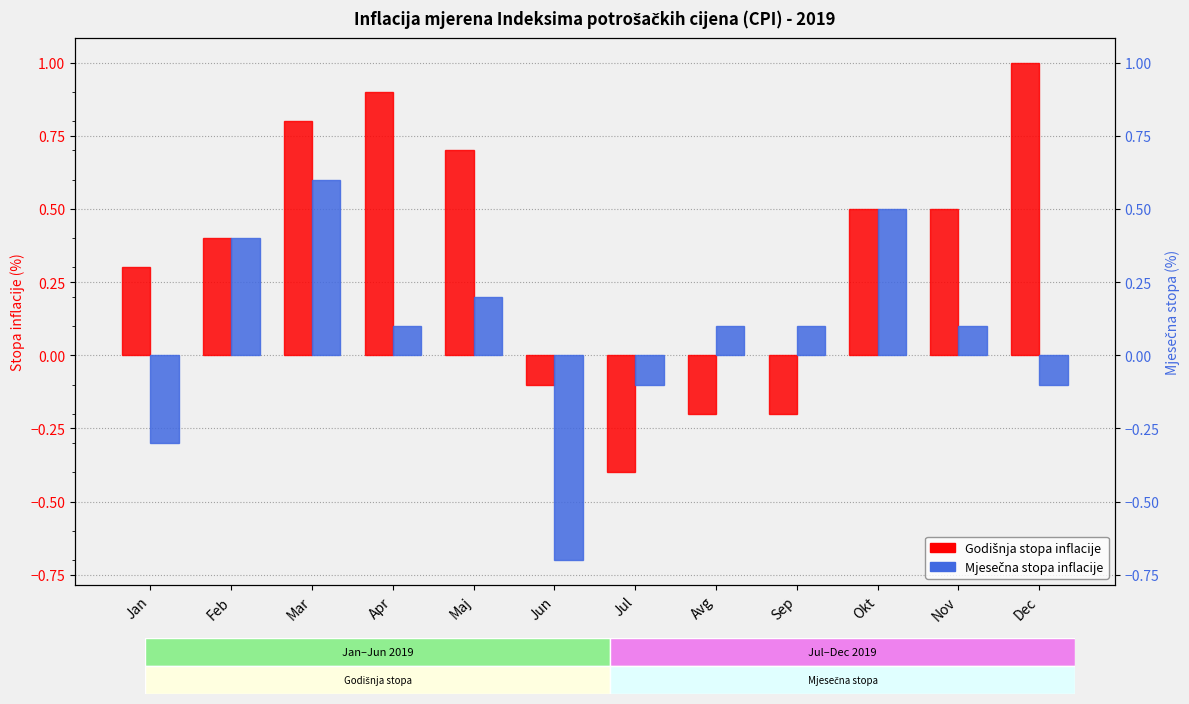

Between Mar and Dec, which series saw the biggest shift?

Mjesečna stopa inflacije